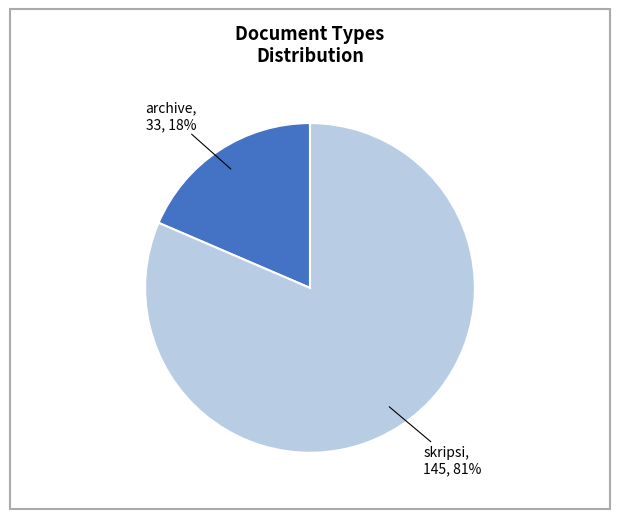

Rank the categories by value from highest to lowest.

skripsi, archive